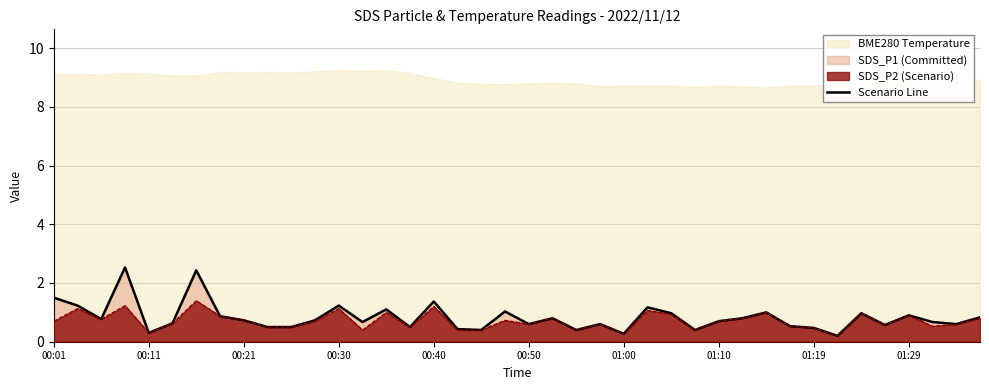

What is the difference between the maximum and minimum values?

2.3